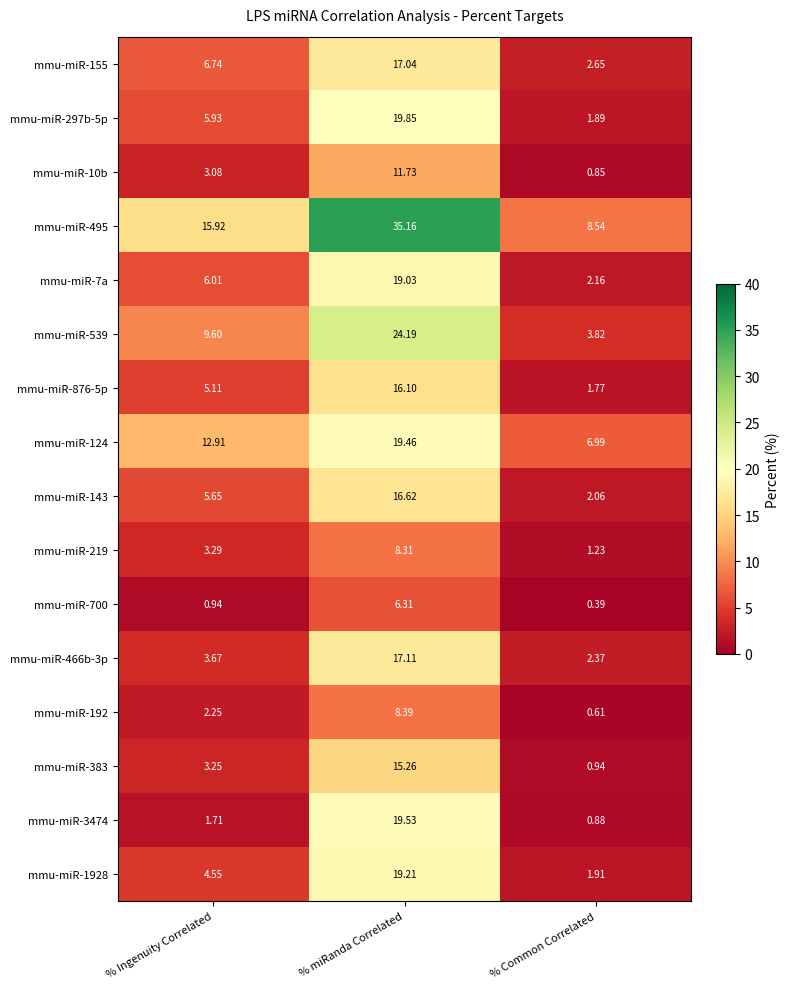

Which category has the highest value in the mmu-miR-124 series?

% miRanda Correlated